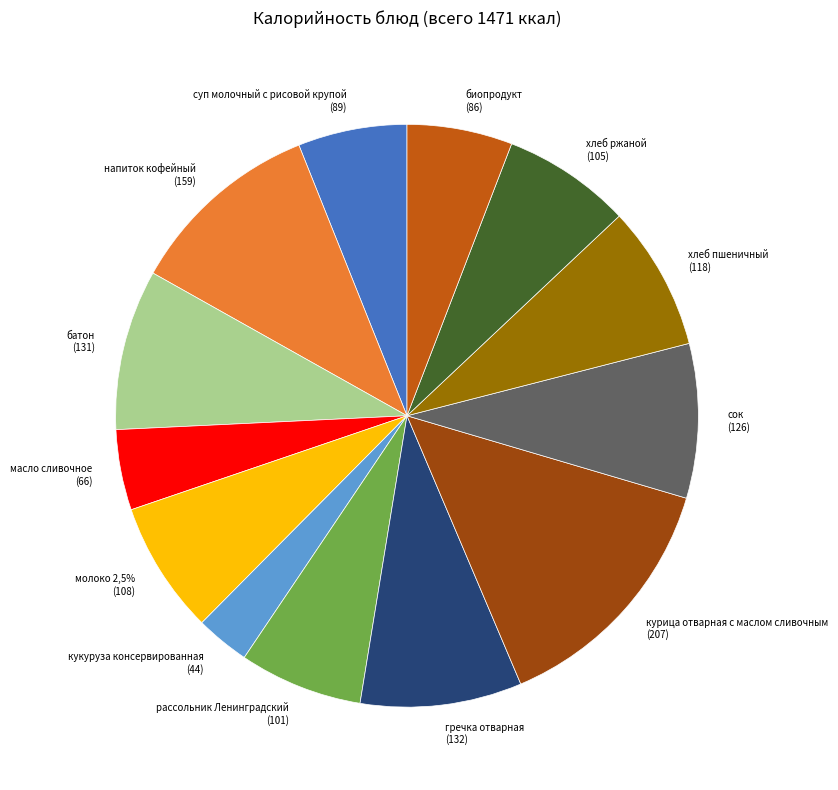

Does хлеб пшеничный represent more than half of the total?

No